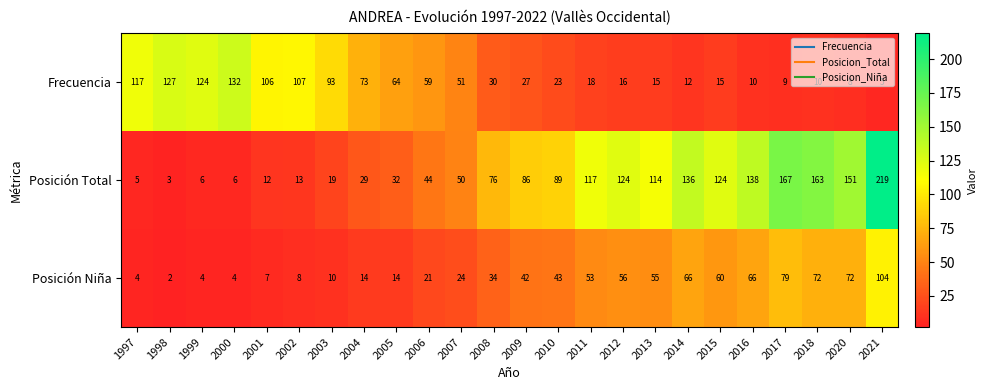

The Posición Niña series shows 5 at 2002. True or false?

False